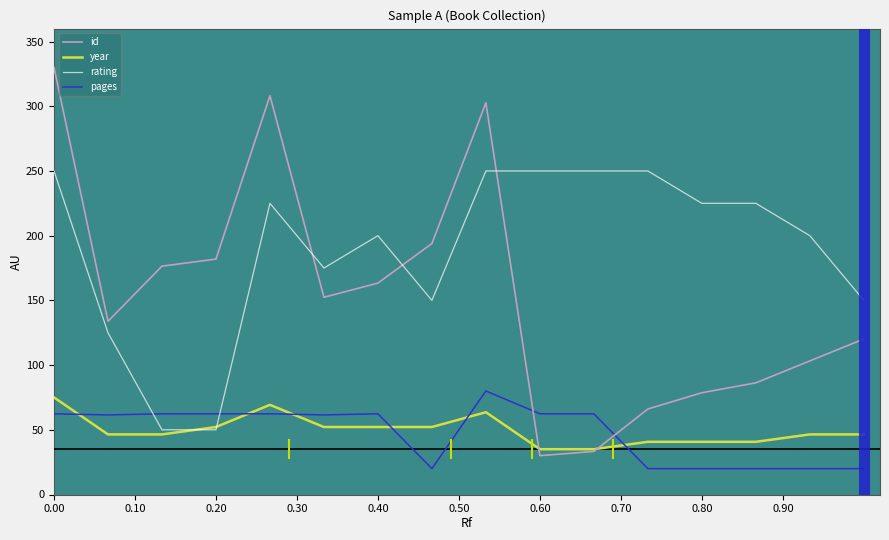

How many series are shown in this chart?

4